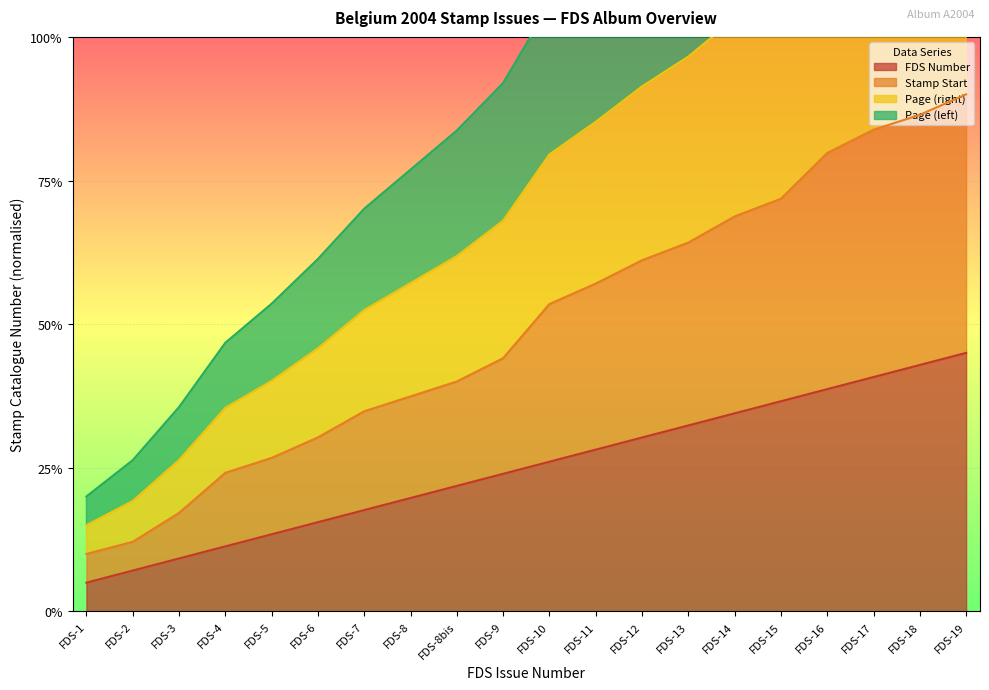

True or false: Stamp Start and Page (left) cross at least once.

False